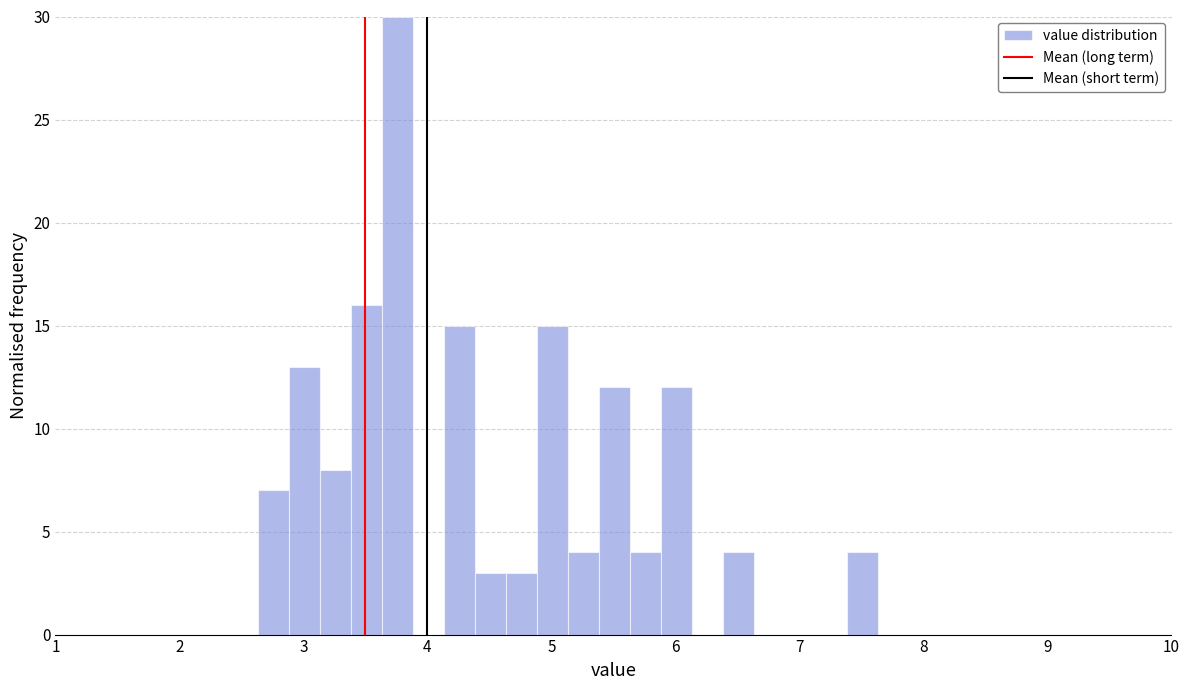

Read against the x-axis, roughly where is the centre of the tallest bar?

3.8